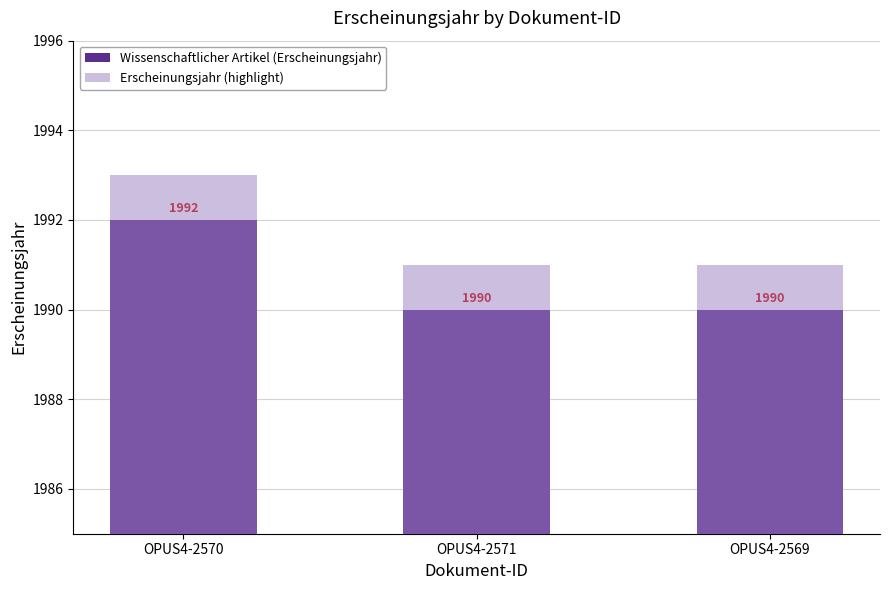

What is the maximum value for Erscheinungsjahr (highlight)?

1993